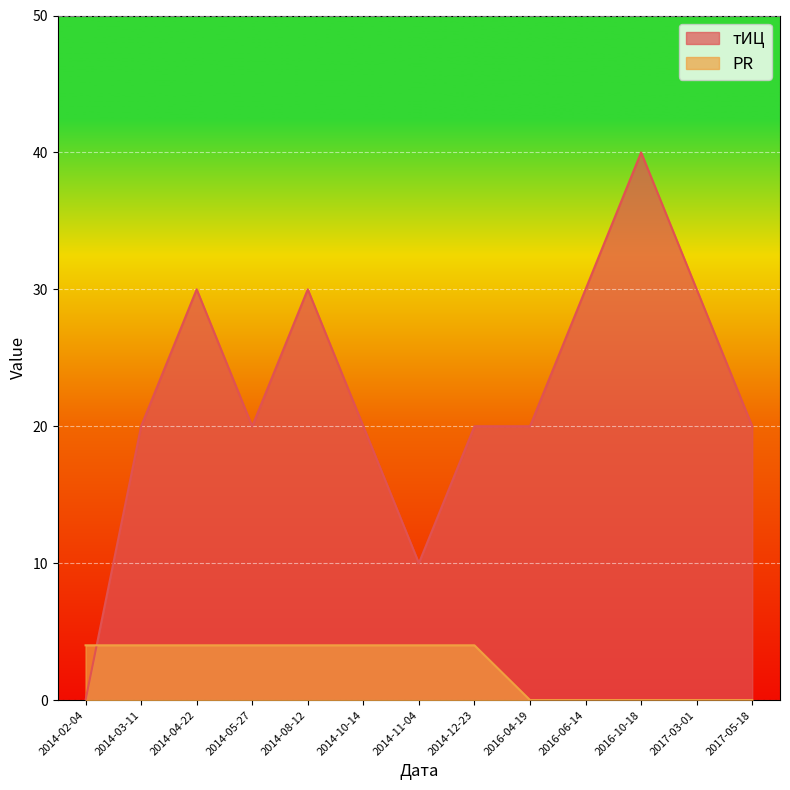

Which series ends up on top after the final intersection of PR and тИЦ?

тИЦ